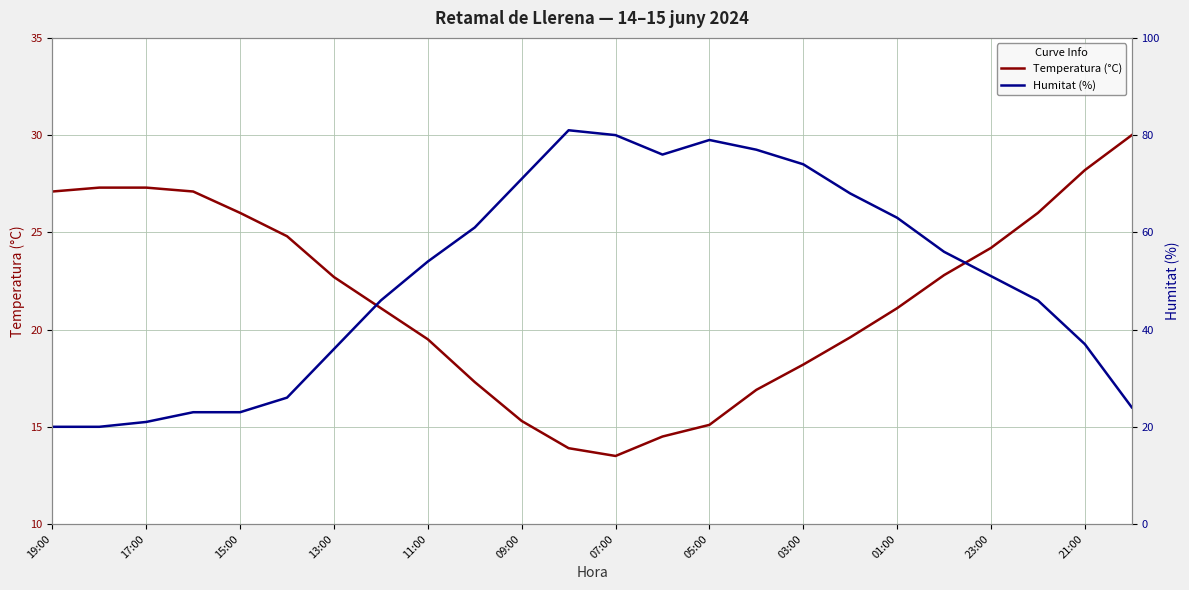

What is the maximum value for Temperatura (°C)?

30.0